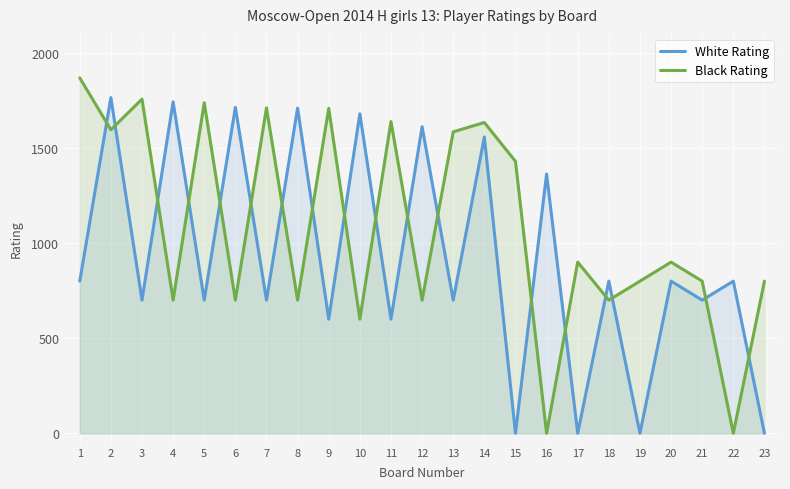

Which series has the widest spread of values?

Black Rating